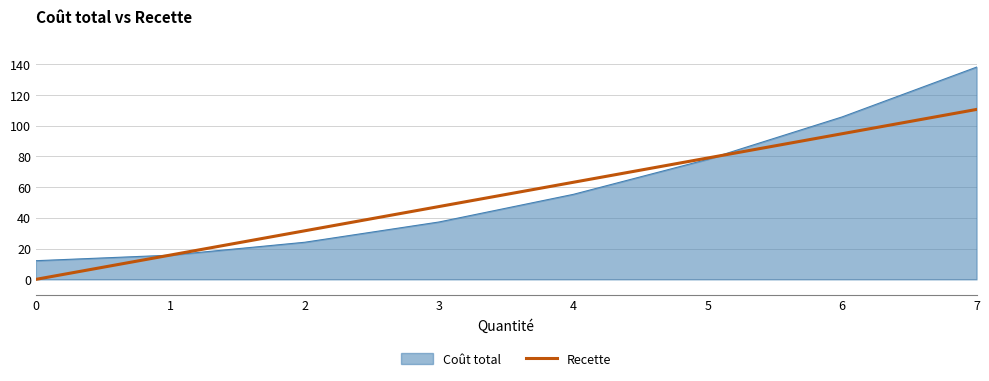

What is the greatest value displayed?

138.2